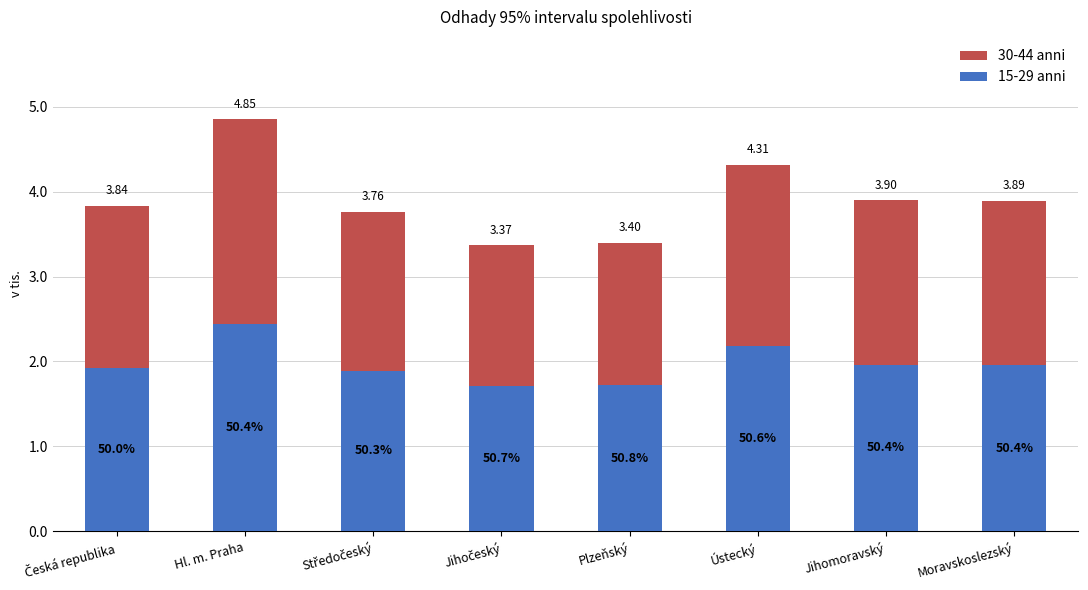

Does the chart contain stacked bars?

Yes